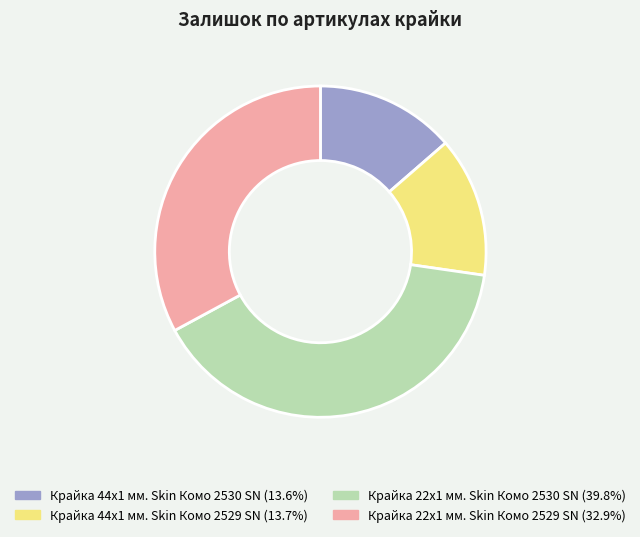

True or false: Крайка 22x1 мм. Skin Комо 2529 SN accounts for 23% of the total.

False